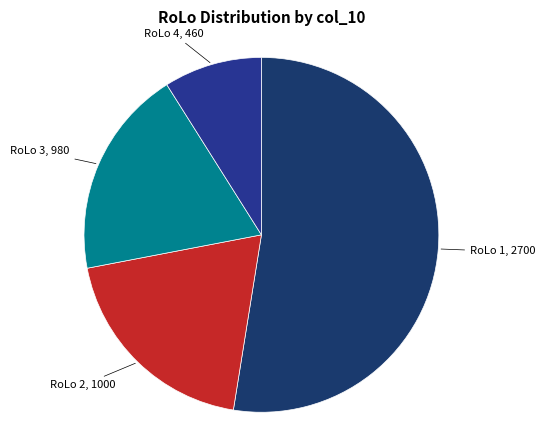

What is the largest slice in the pie chart?

RoLo 1